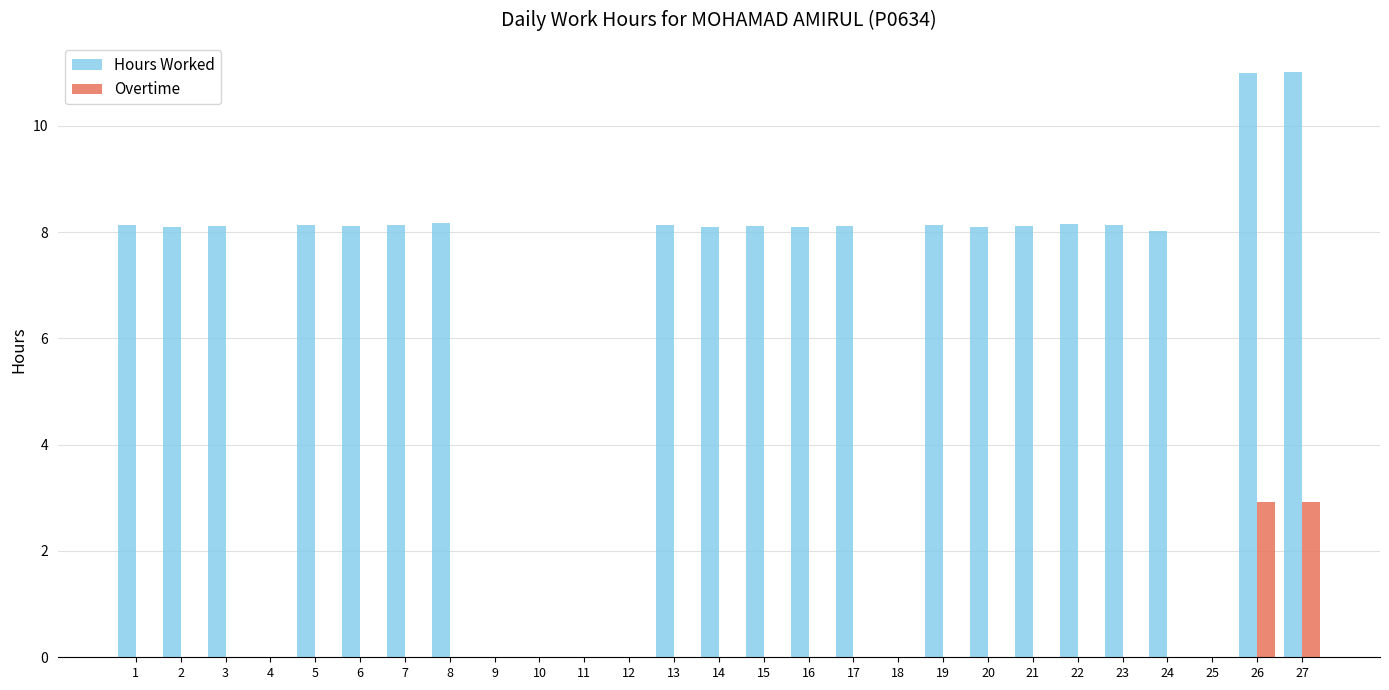

The Overtime series shows 0.0 at 10. True or false?

True